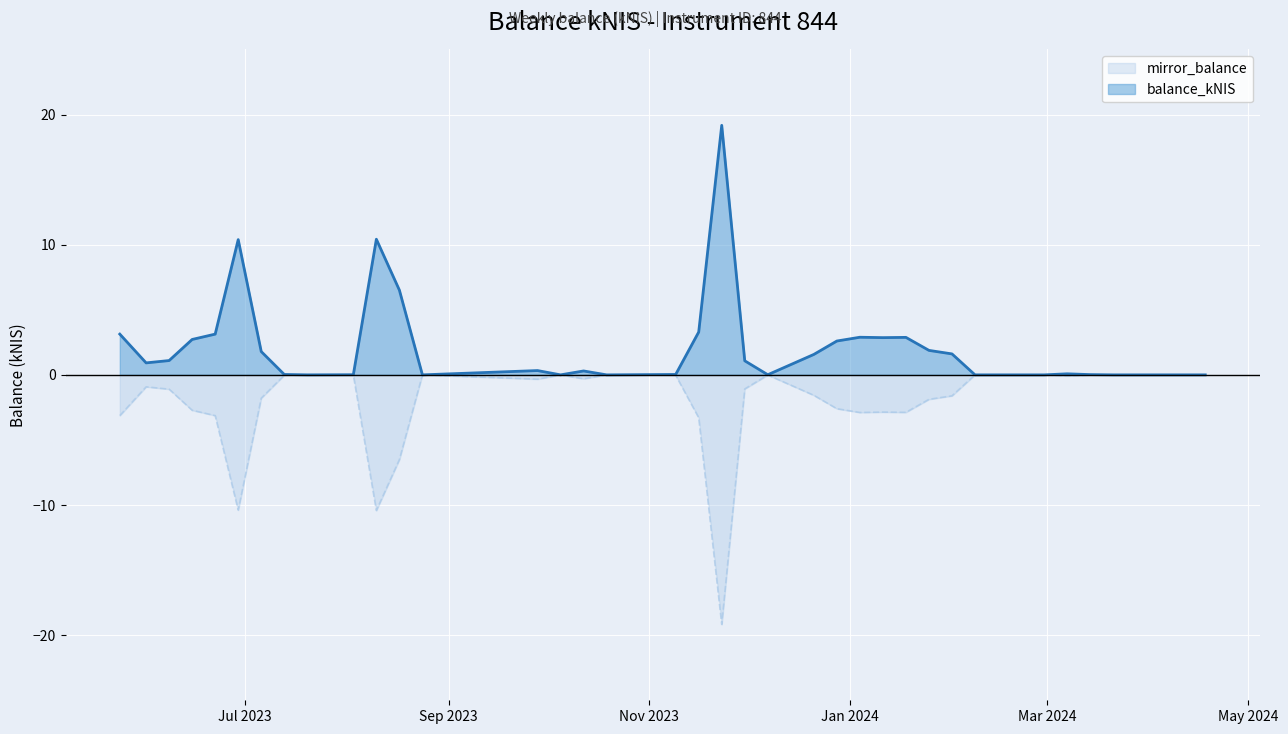

The mirror_balance series shows 7.9 at 2023-08-24. True or false?

False